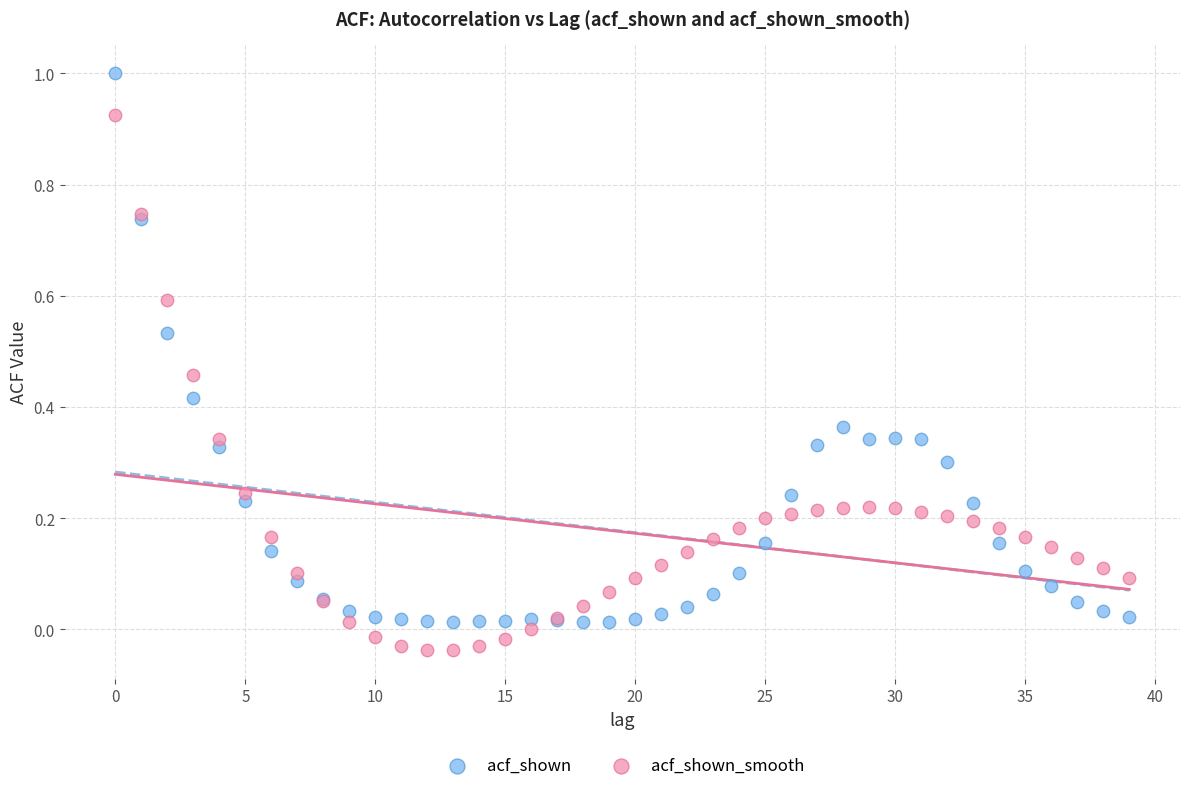

Which series contains the highest Y value?

acf_shown